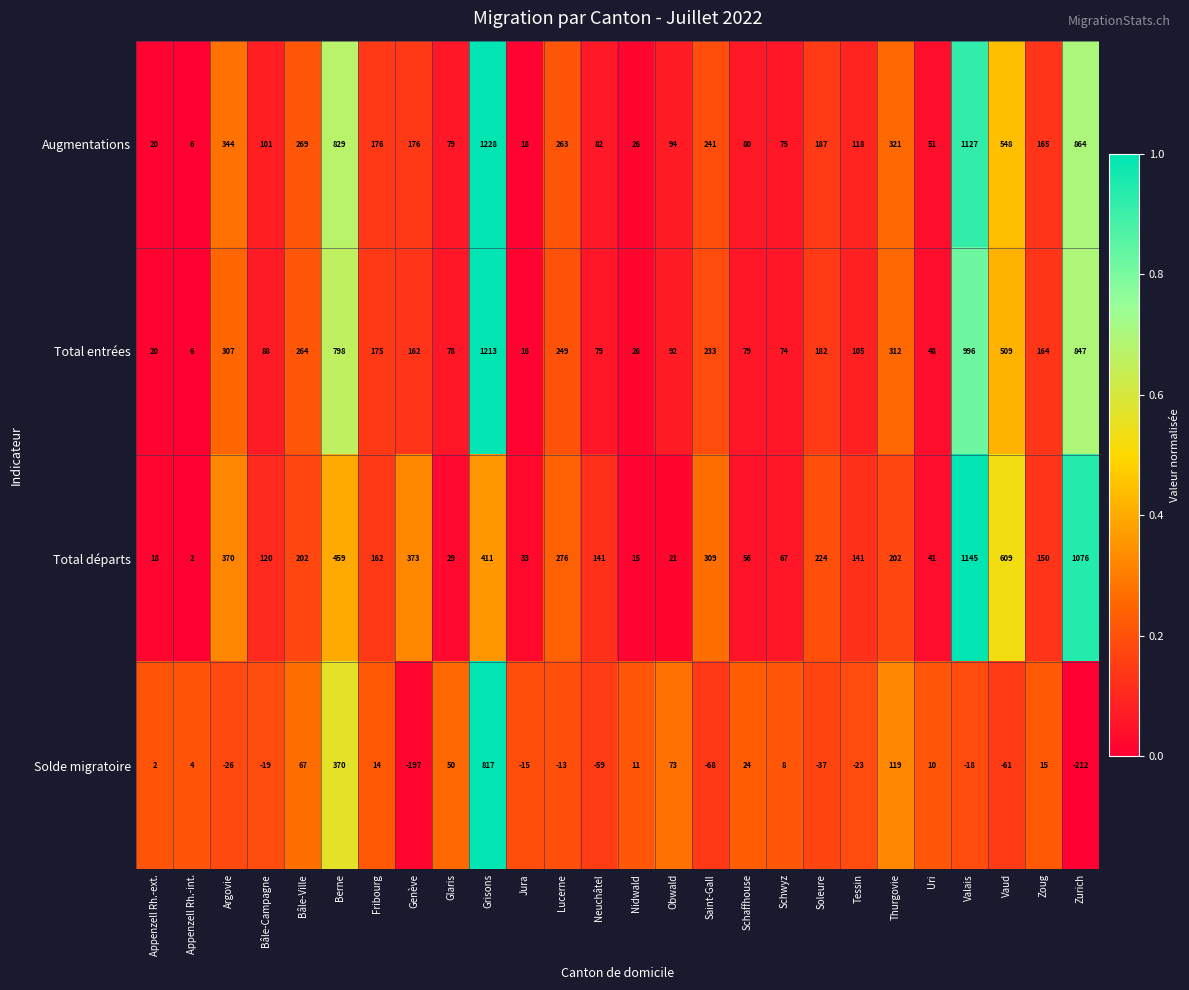

Where is Augmentations nearest to the value 617?

Vaud